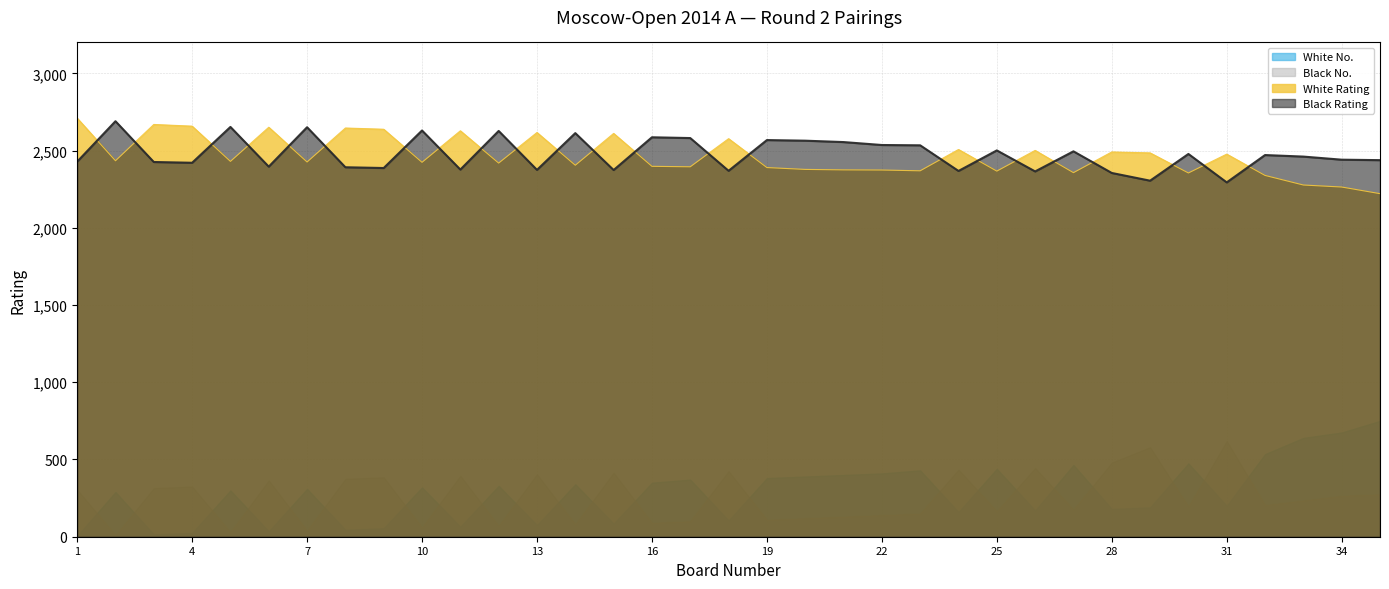

What is the value of the White Rating point at the 2nd from the left?

2434